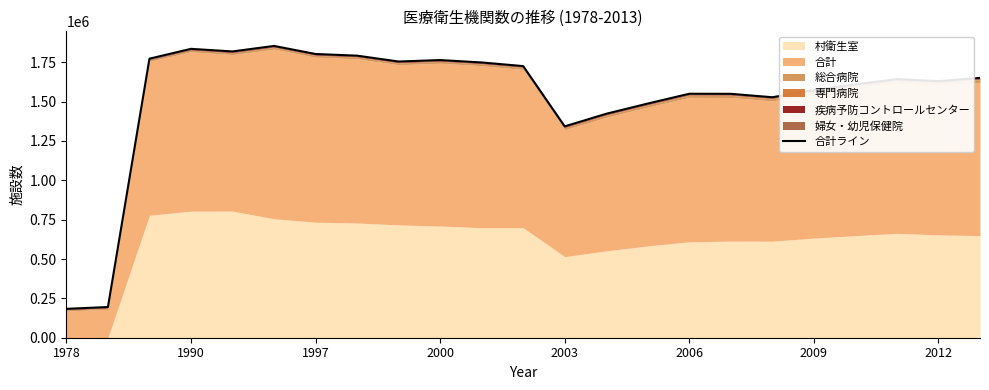

What is the value of the 1st point from the left?

183474